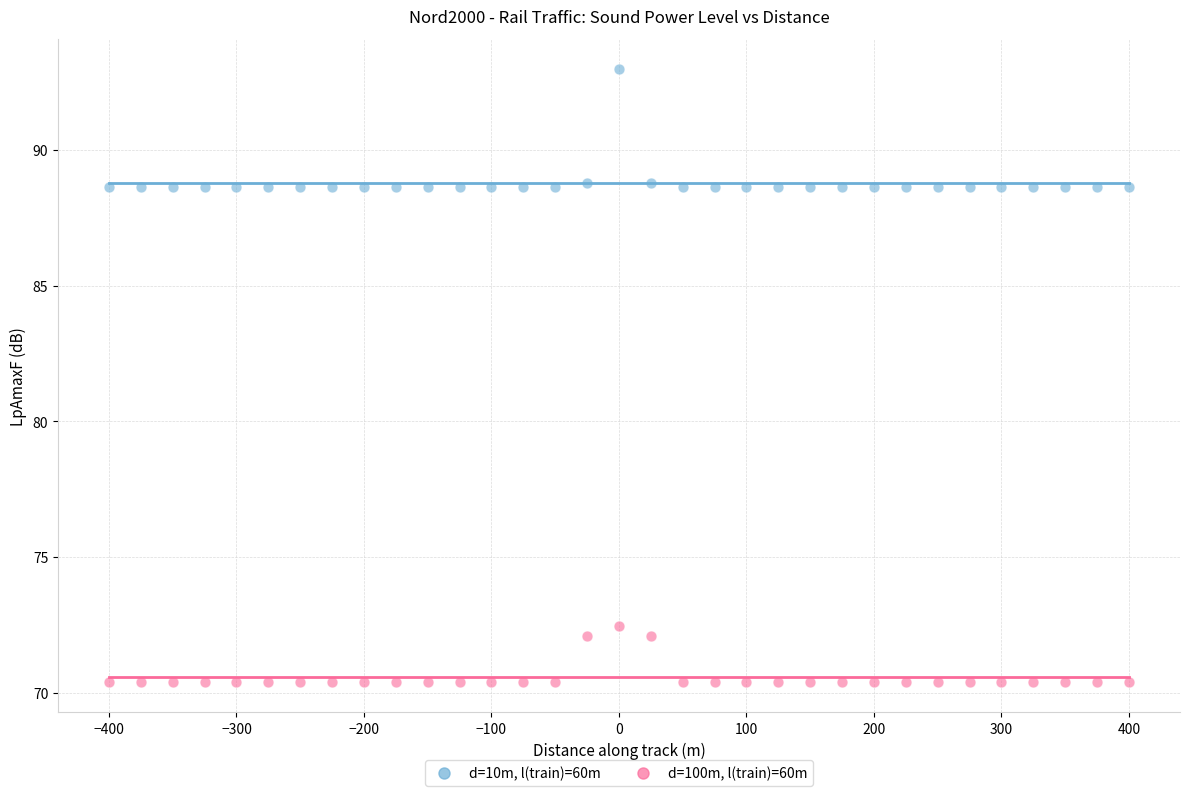

Across all data points, what is the range of Y values (max minus min)?

22.6